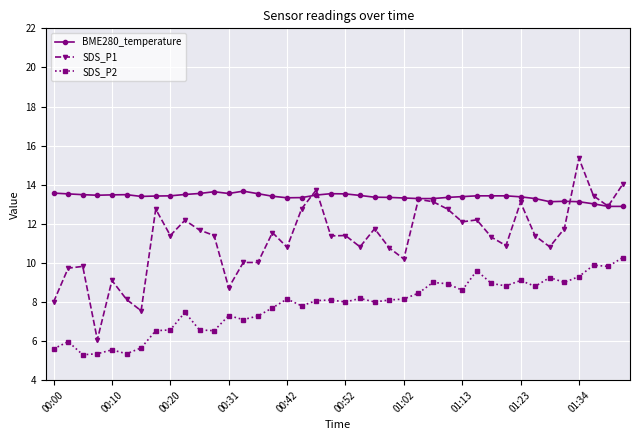

Rank the series by their maximum value, from lowest to highest.

SDS_P2, BME280_temperature, SDS_P1